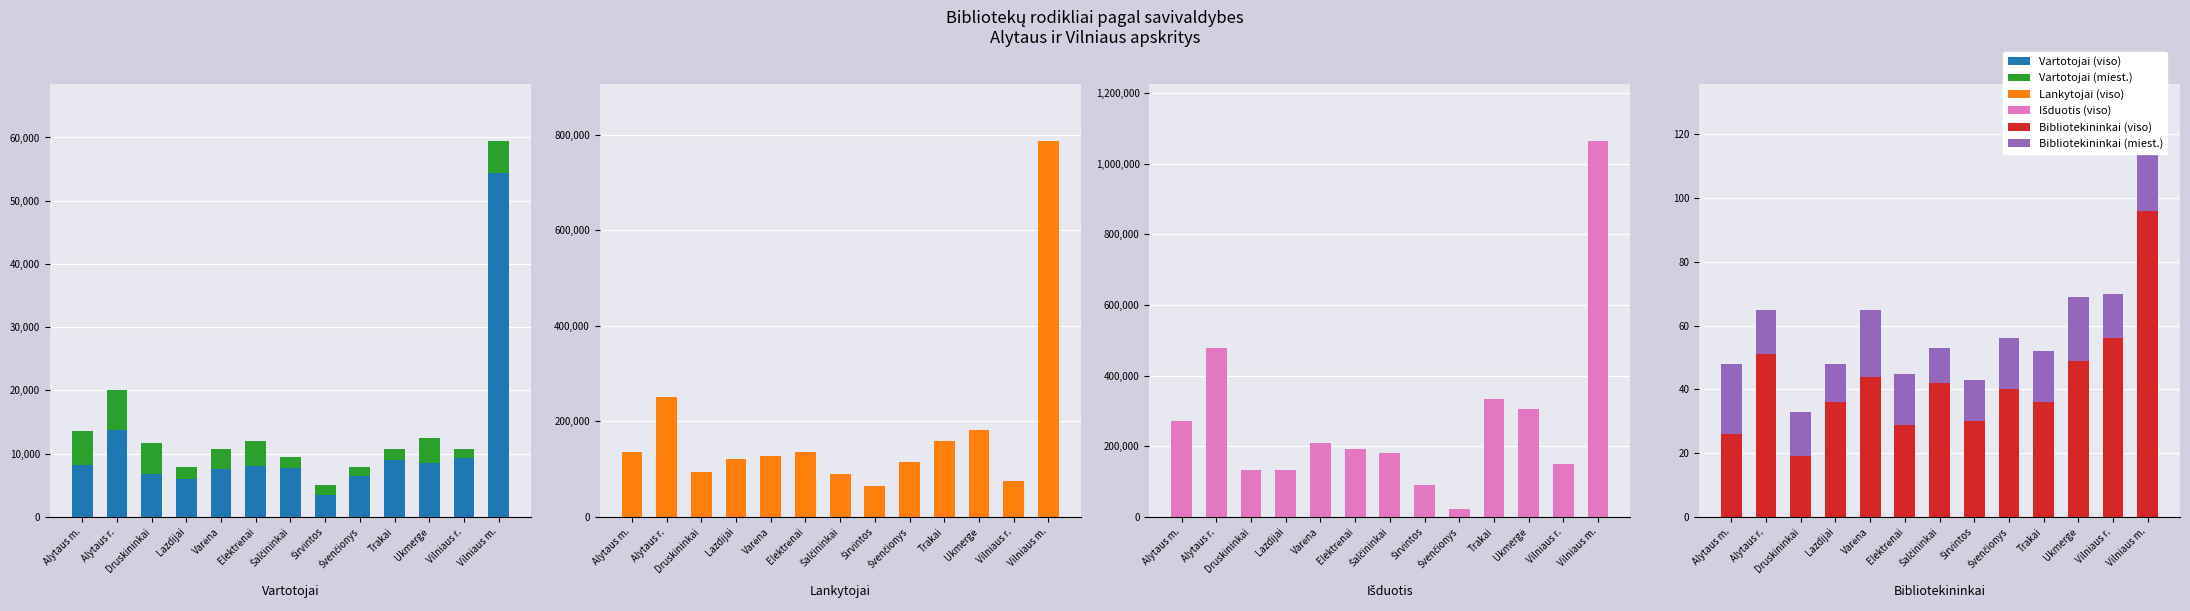

What is the total value across all series at Elektrėnai?

339531